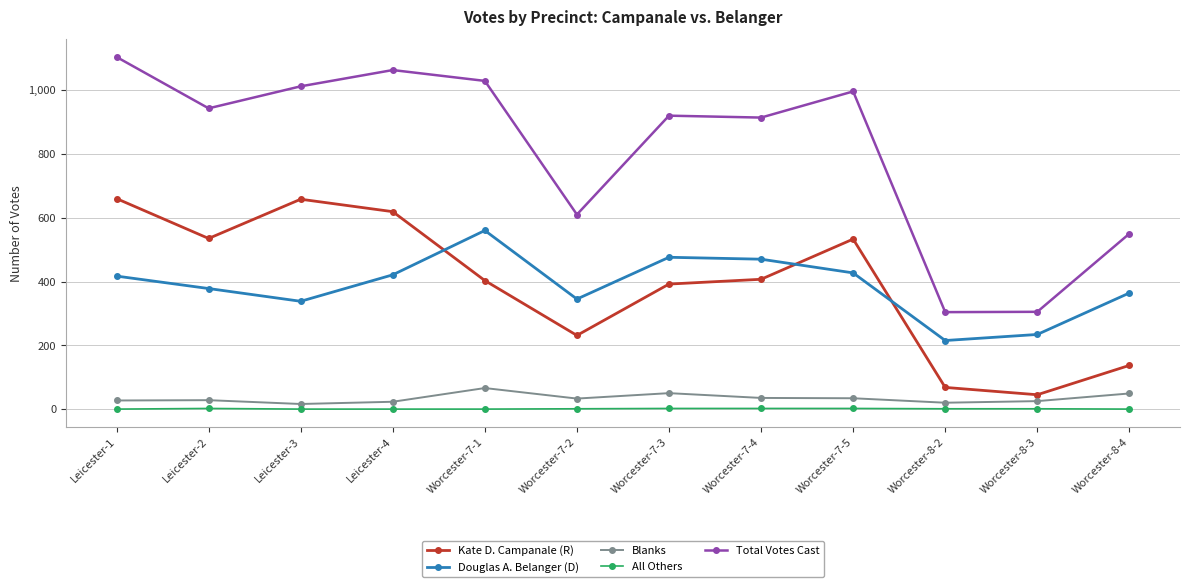

What is the label of the 4th point from the right?

Worcester-7-5